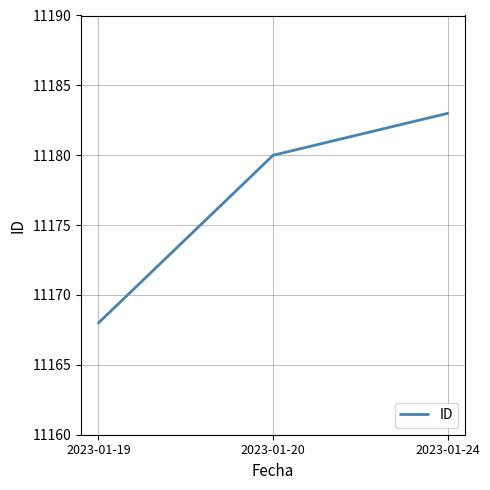

Approximately how many times larger is the value at 2023-01-24 compared to 2023-01-19?

1.0